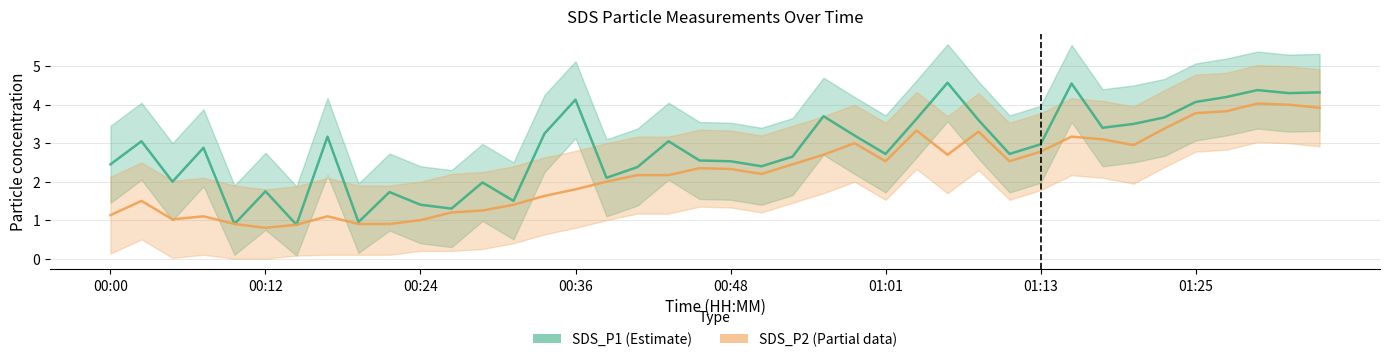

How many values in the SDS_P1 series exceed 2?

30